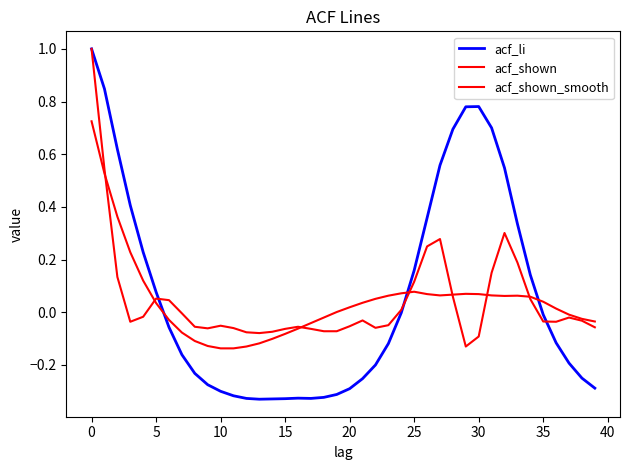

Is this an area chart (filled region under the line)?

No